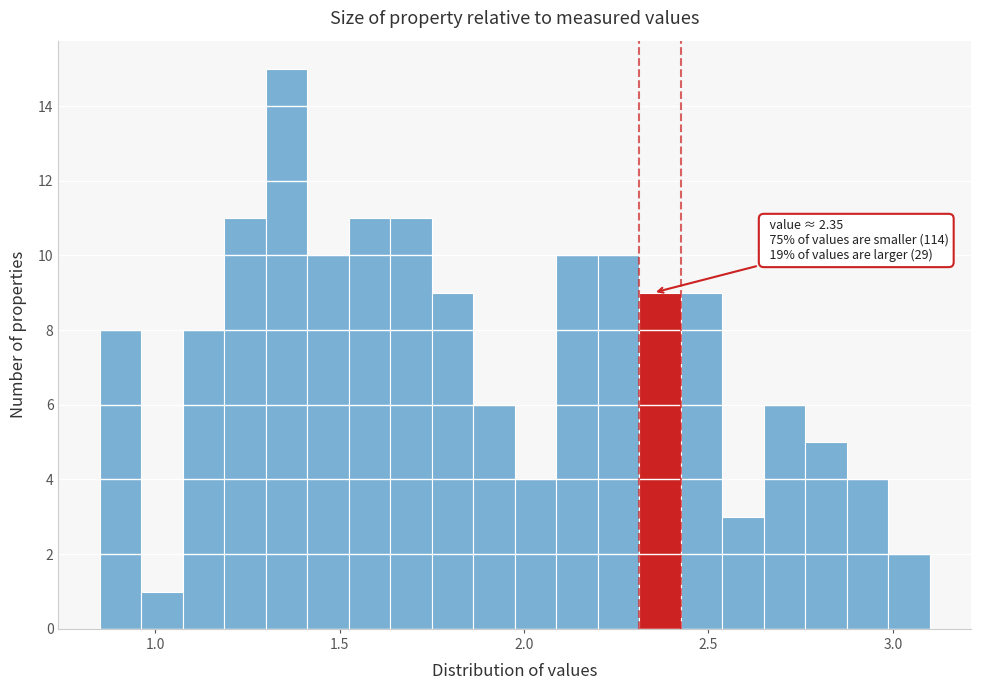

Around what value on the x-axis is the tallest bar? Give the approximate position of its centre, as read against the axis.

1.35